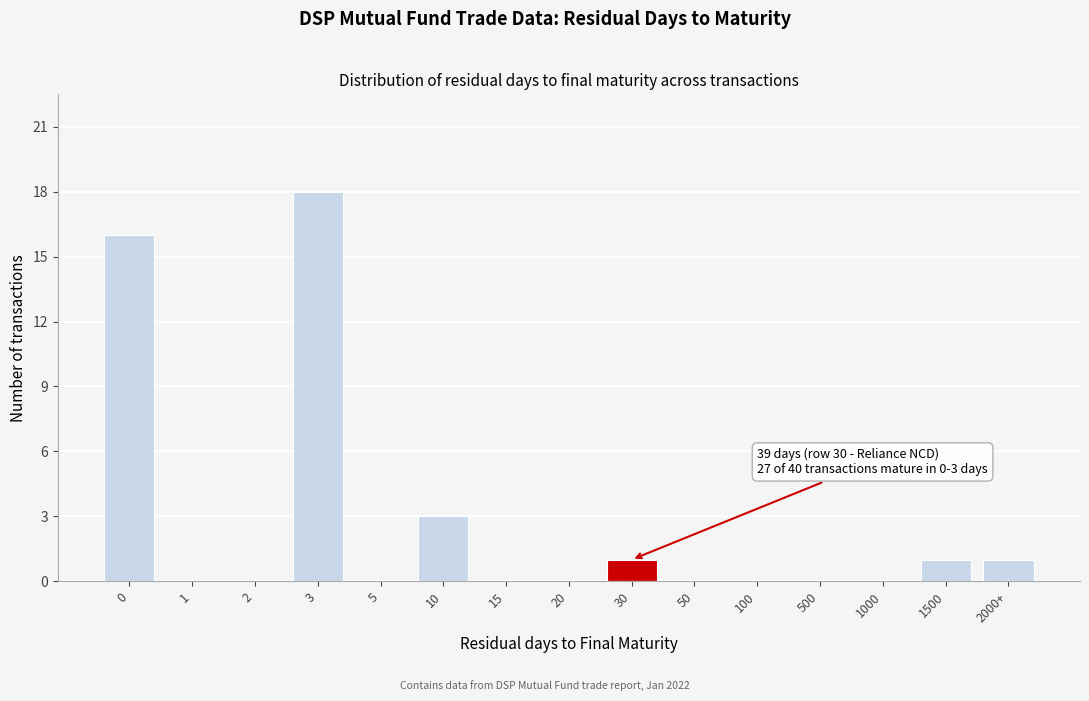

Reading left to right, extract all data points from this chart.

0=16	1=0	2=0	3=18	5=0	10=3	15=0	20=0	30=1	50=0	100=0	500=0	1000=0	1500=1	2000+=1